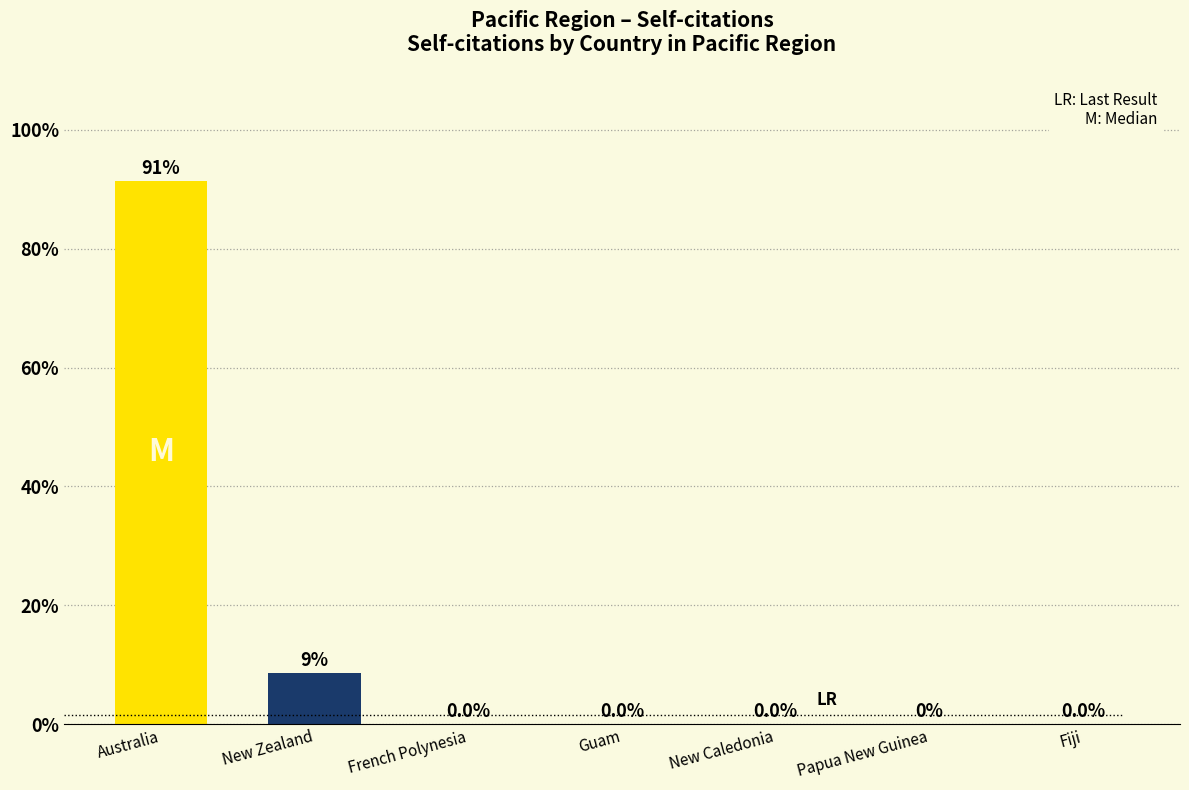

Are the bars horizontal?

No